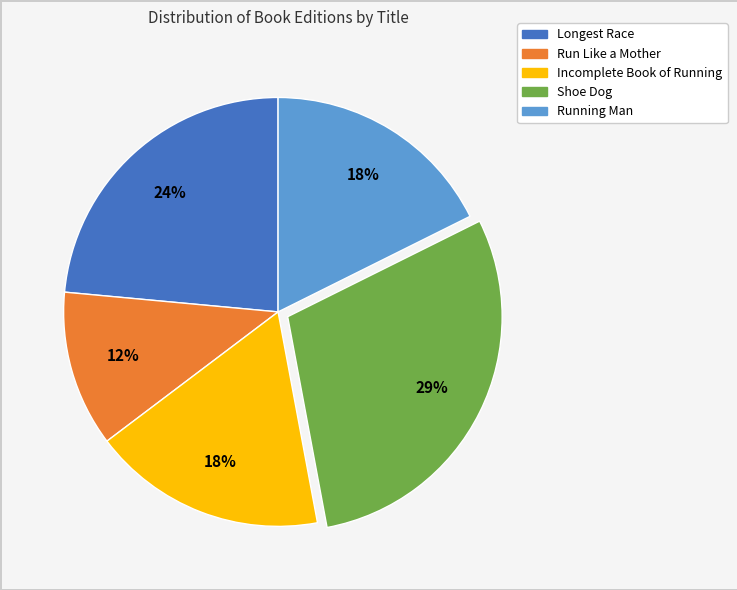

The Running Man slice represents 18% of the pie. True or false?

True